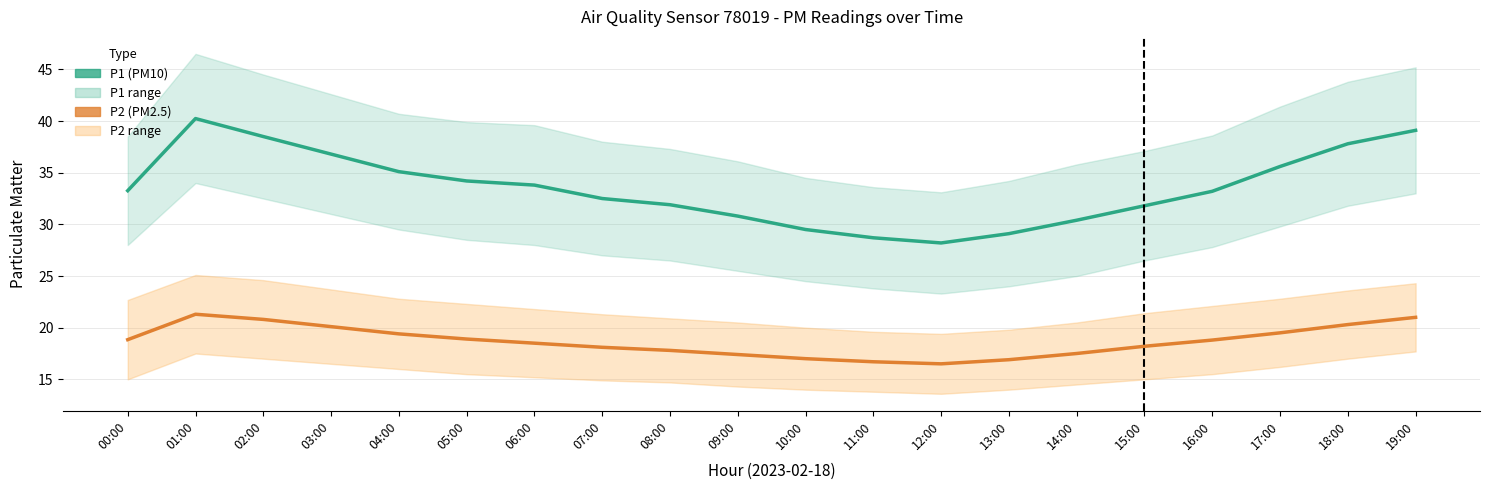

True or false: P1 and P2 cross at least once.

False